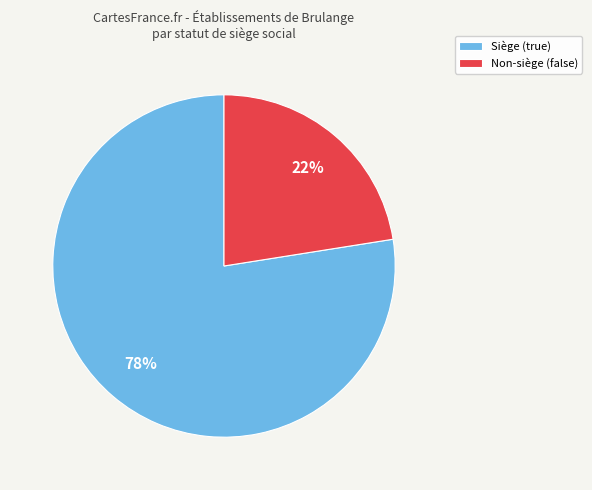

Rank the categories by value from highest to lowest.

Siège (true), Non-siège (false)